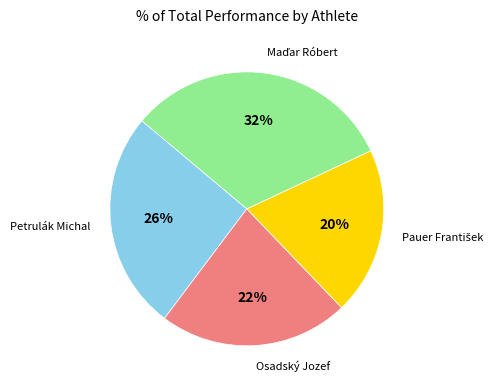

Does any single category account for the majority?

No